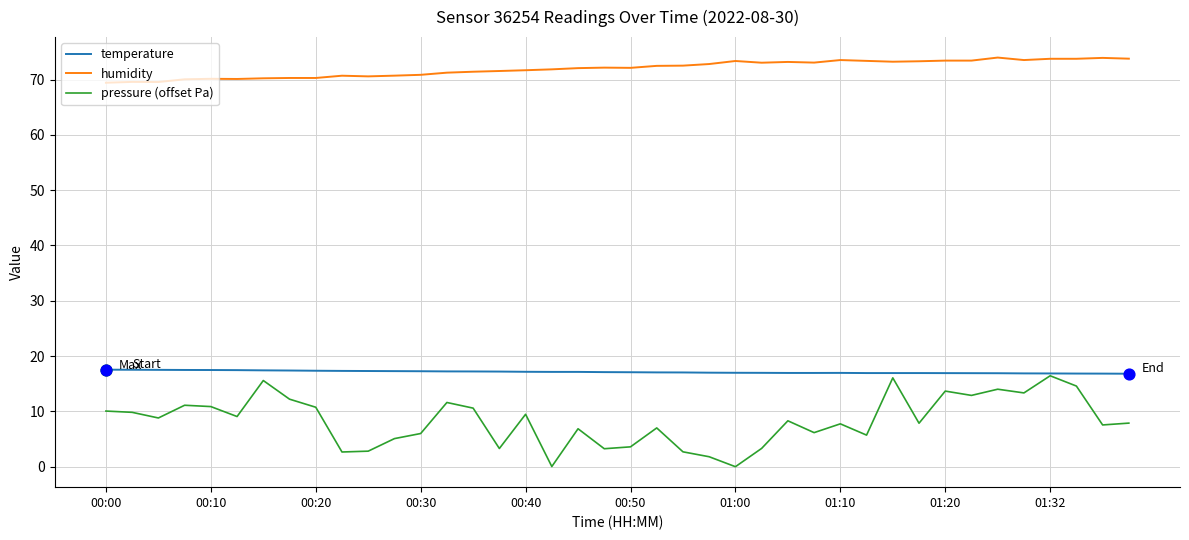

Which series has the largest total across all categories?

humidity